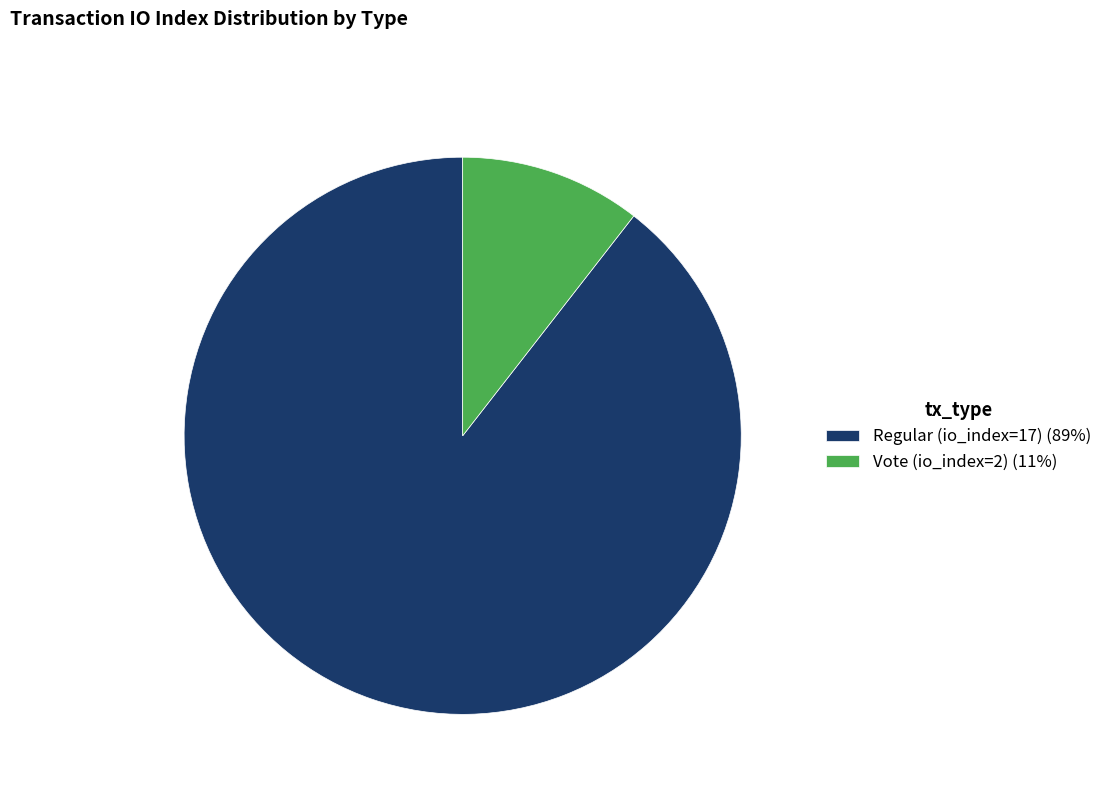

What is the largest slice in the pie chart?

Regular (io_index=17)